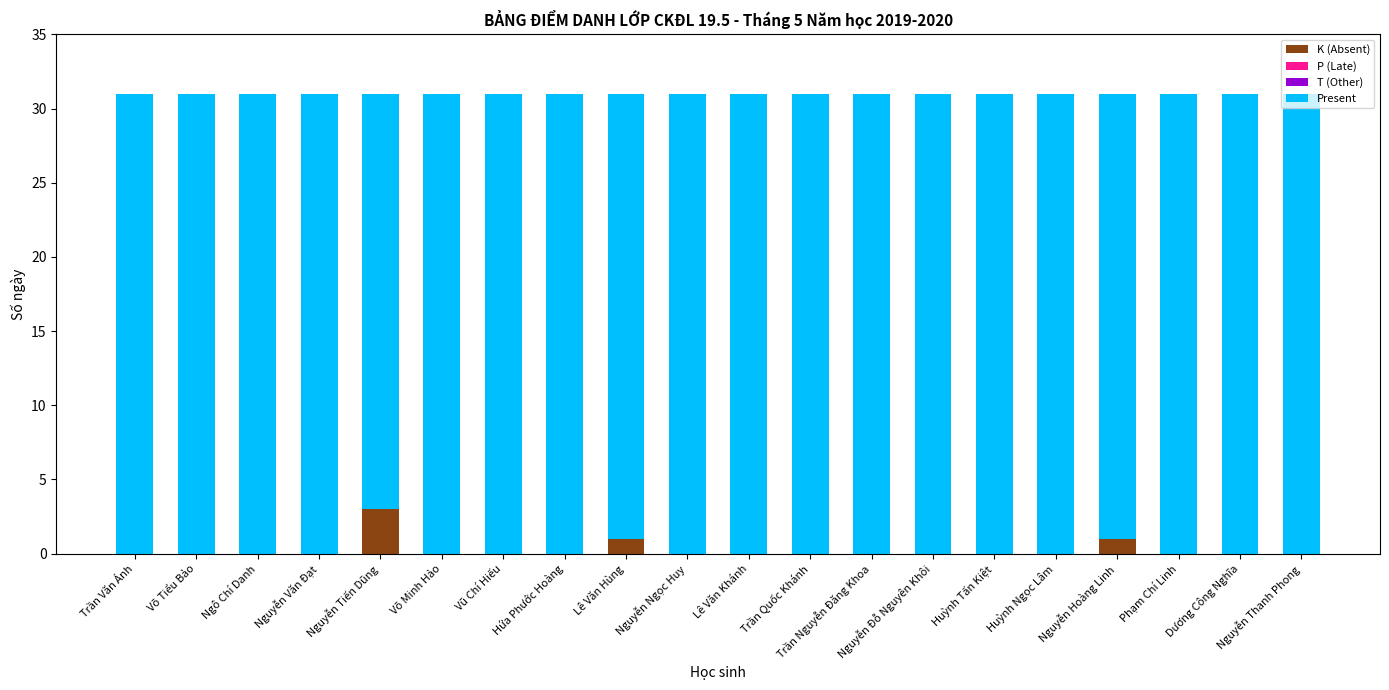

The value of K (Absent) at Võ Tiểu Bảo is 0. True or false?

True